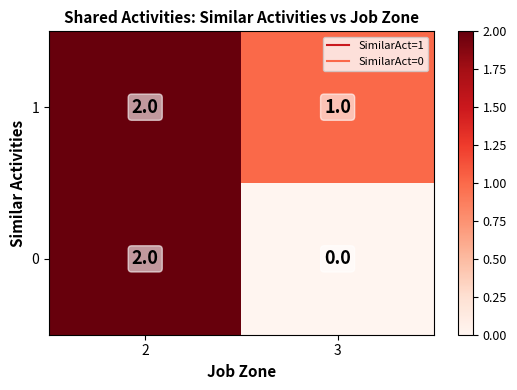

Where is 1 nearest to the value 1?

3